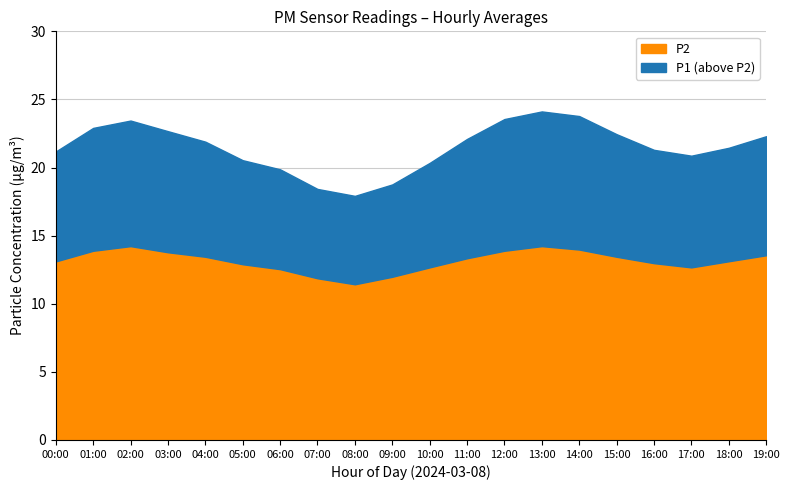

At 03:00, list the series in order from largest to smallest.

P1, P2